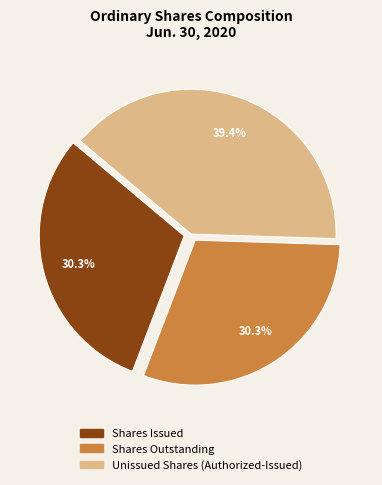

Does any single category account for the majority?

No